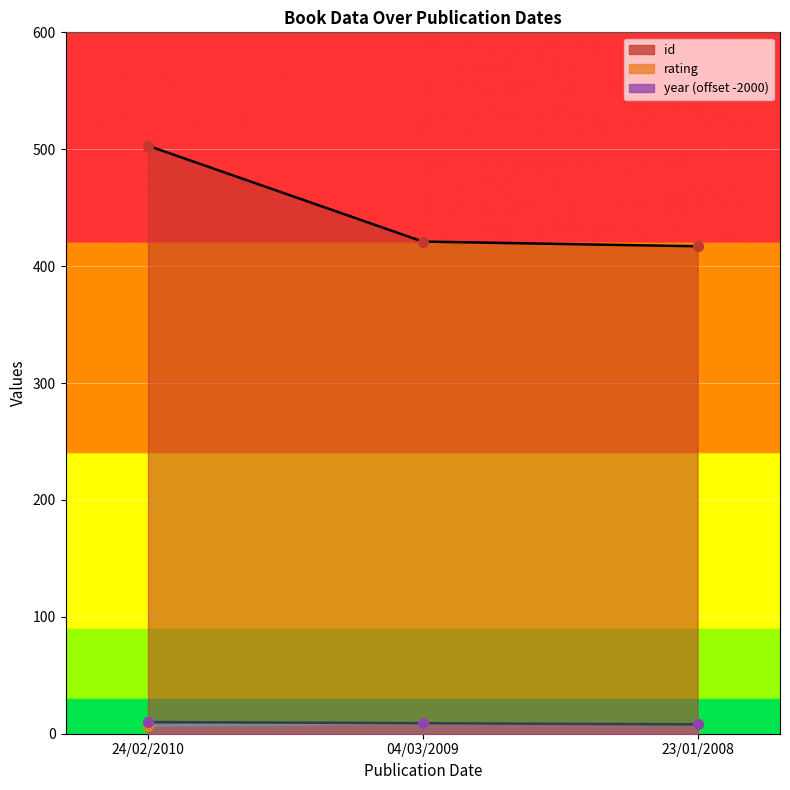

Which series reaches the minimum Y coordinate?

rating